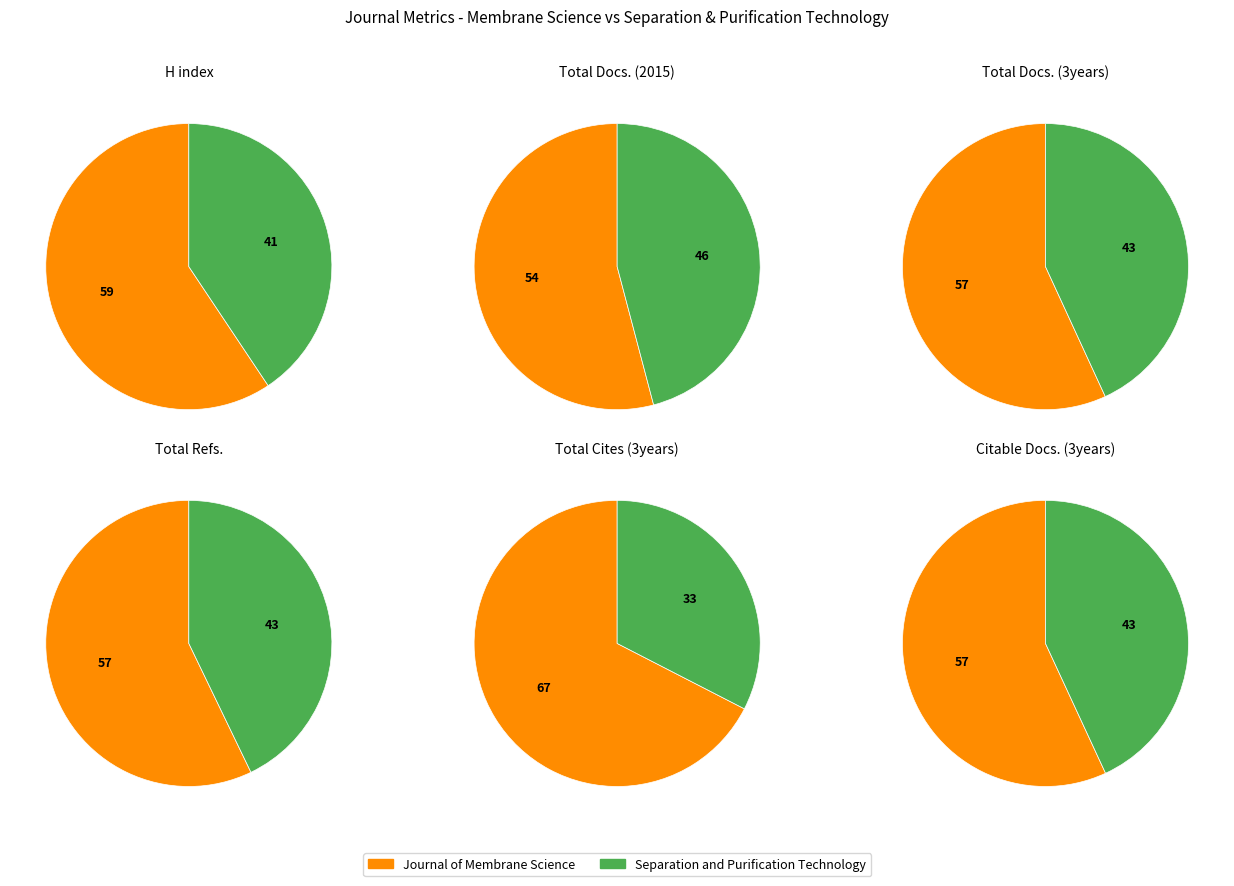

Is it true that Separation and Purification Technology is 33% of the pie?

True